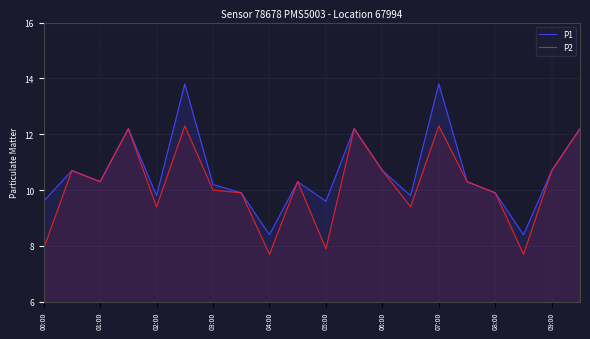

How many values in the P1 series exceed 10?

12